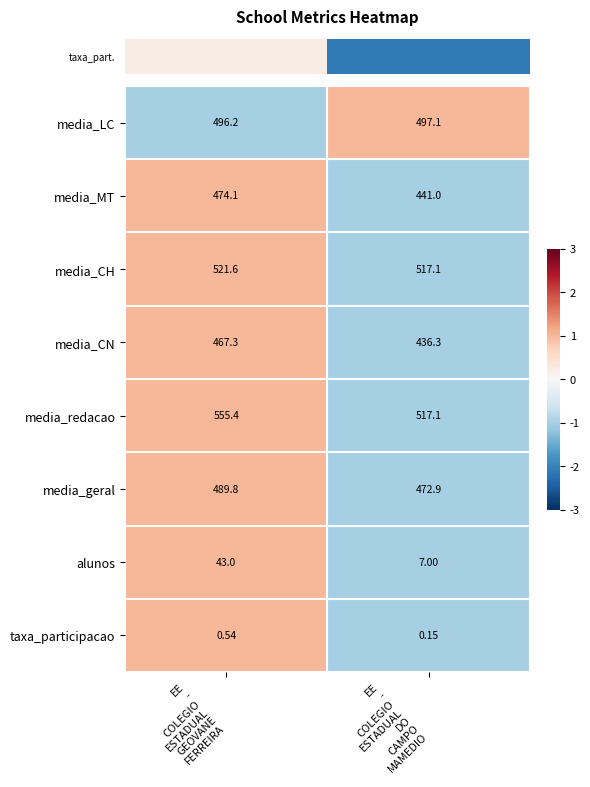

How many data points does each series have?

2